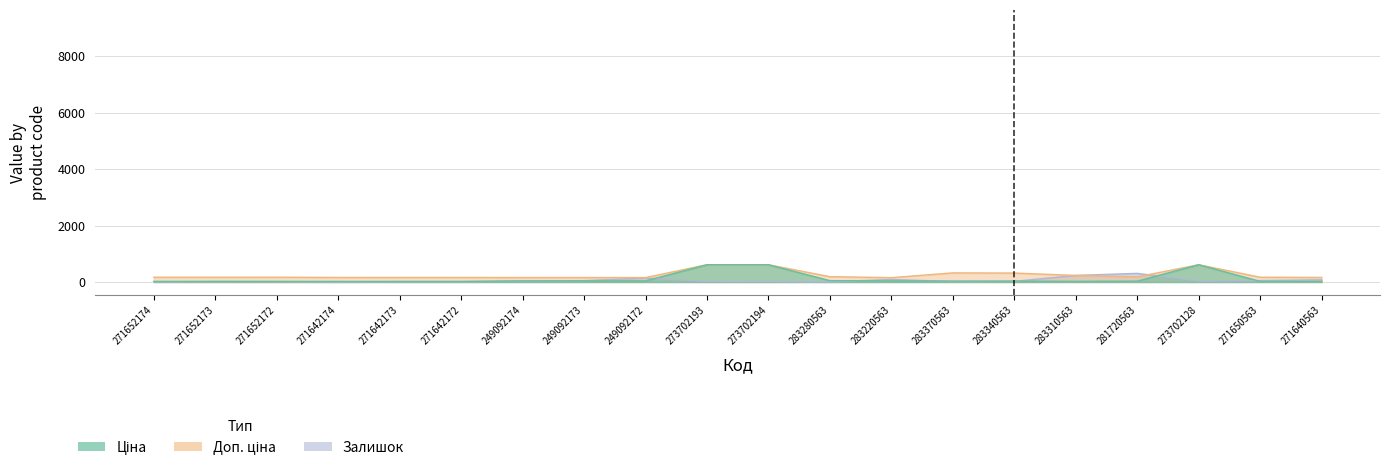

How many data points in Ціна are above 31?

10